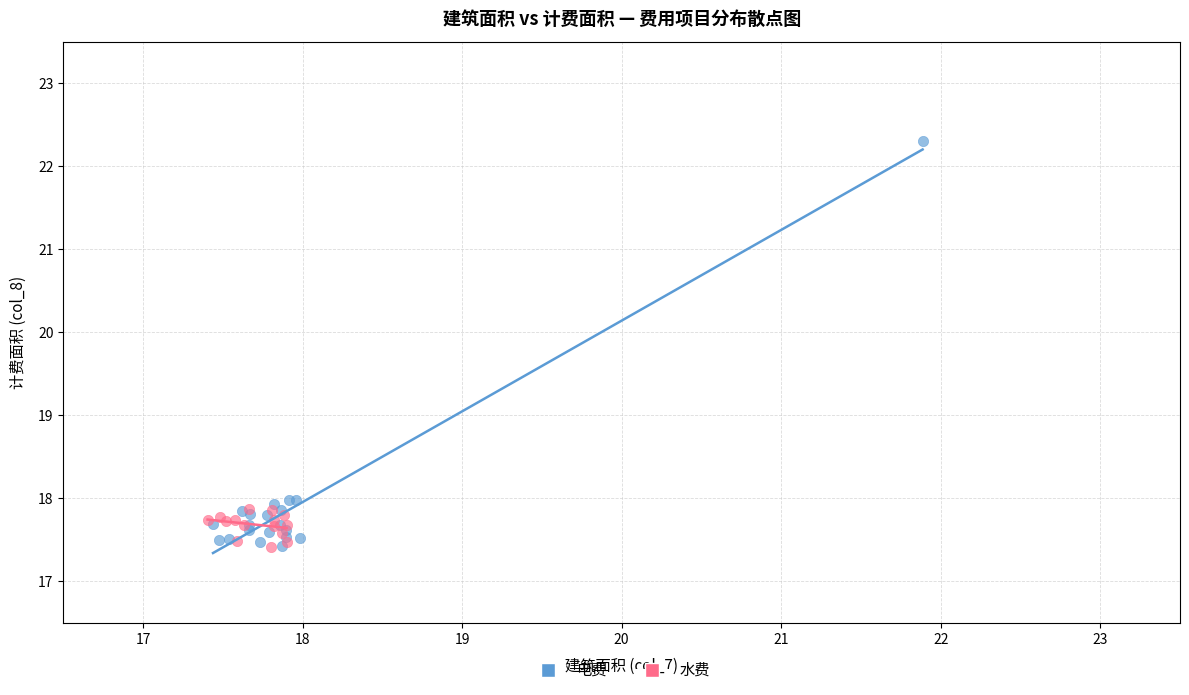

Which series reaches the maximum Y coordinate?

电费